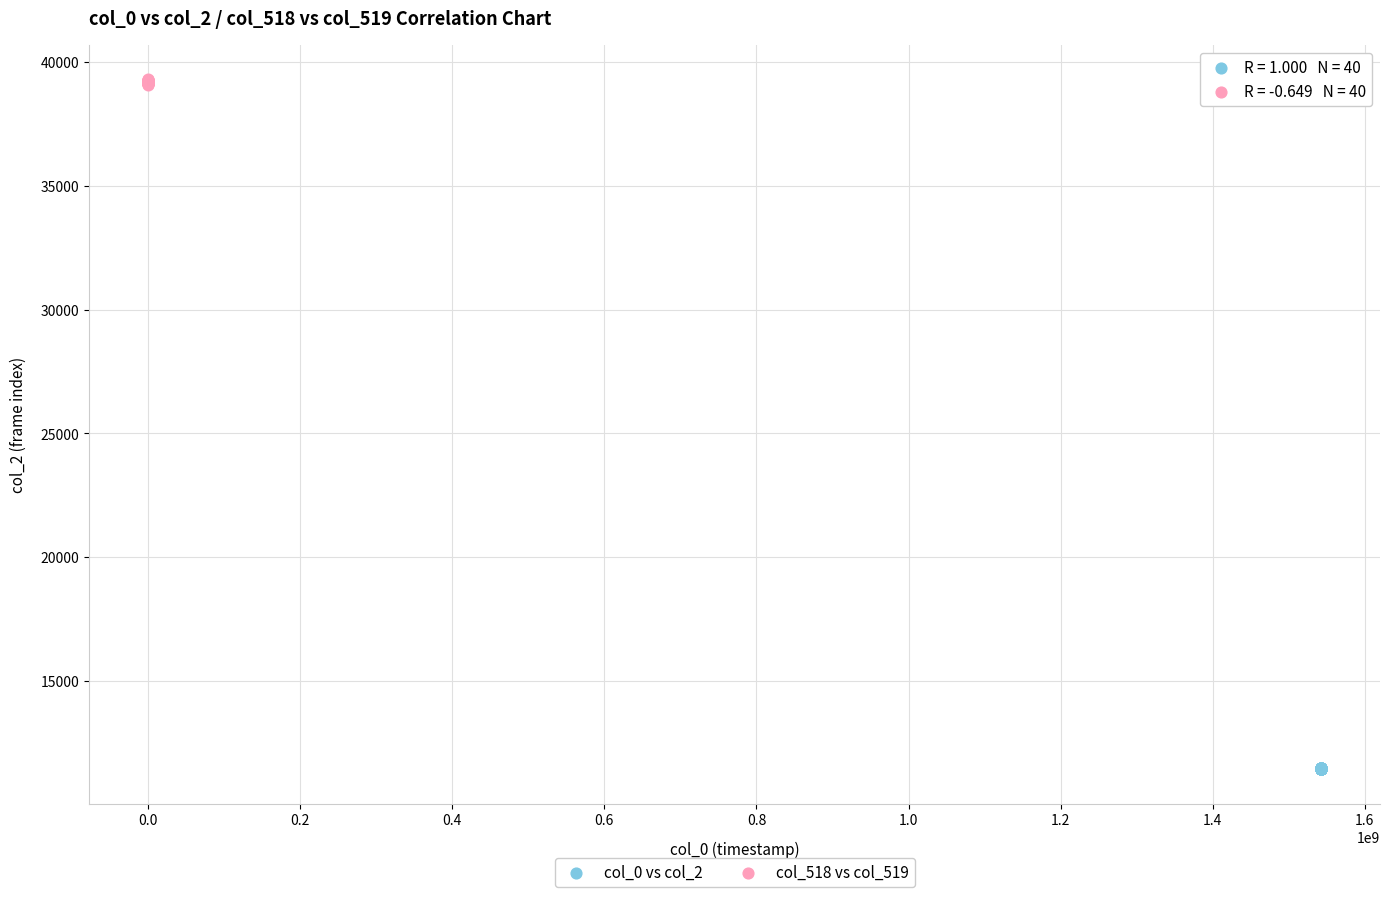

Which series reaches the minimum Y coordinate?

col_0 vs col_2